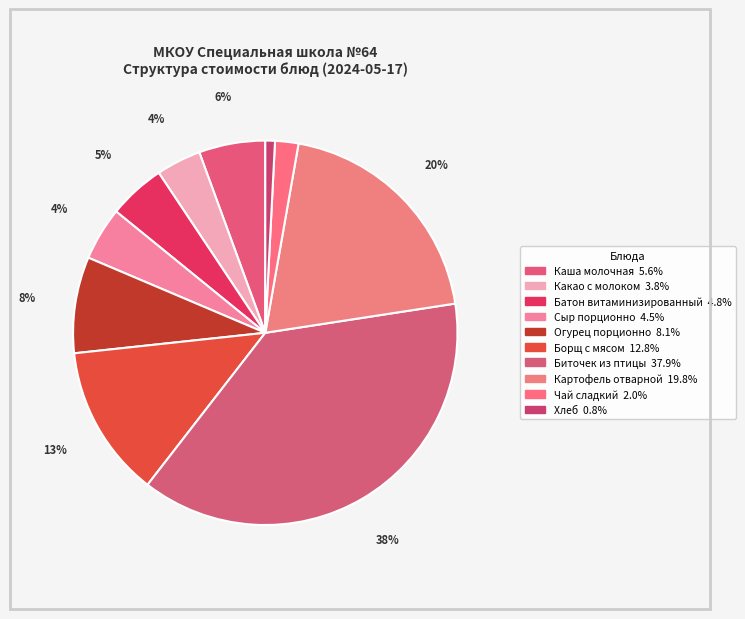

Is Огурец порционно the majority of the pie?

No